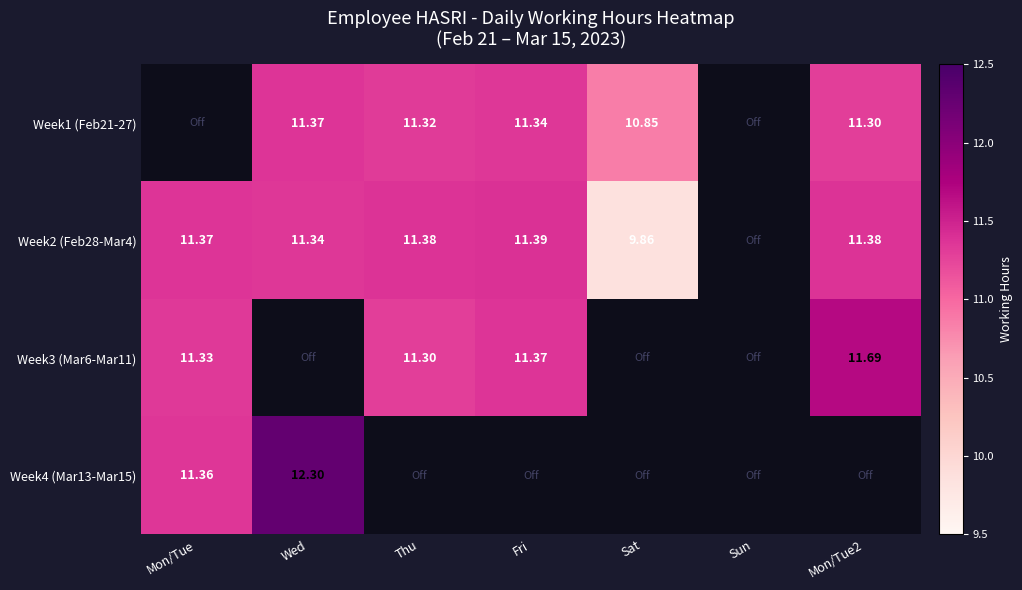

What is the minimum value for Week4 (Mar13-Mar15)?

11.4